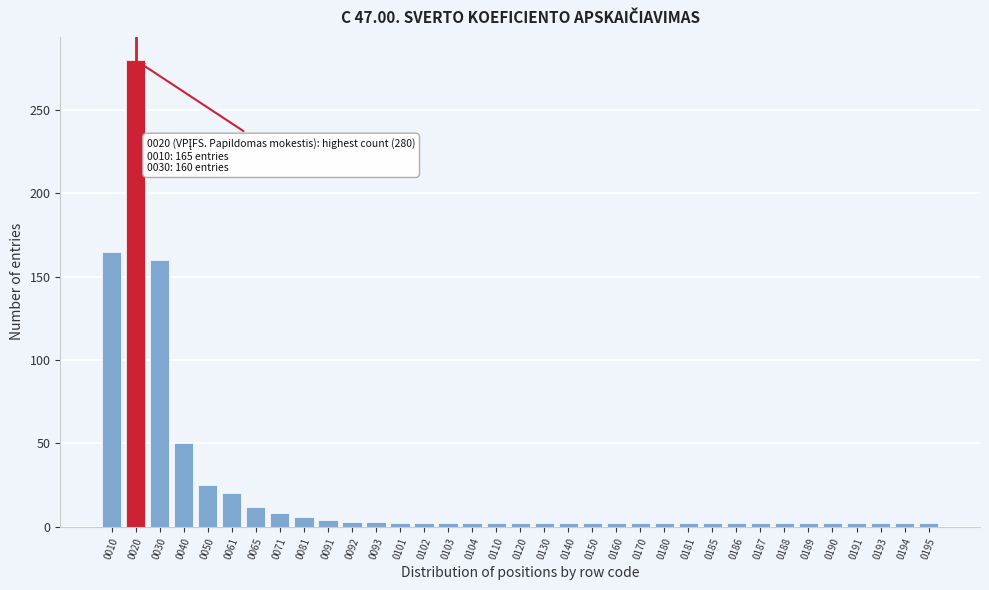

Which label corresponds to the largest value in the chart?

0020